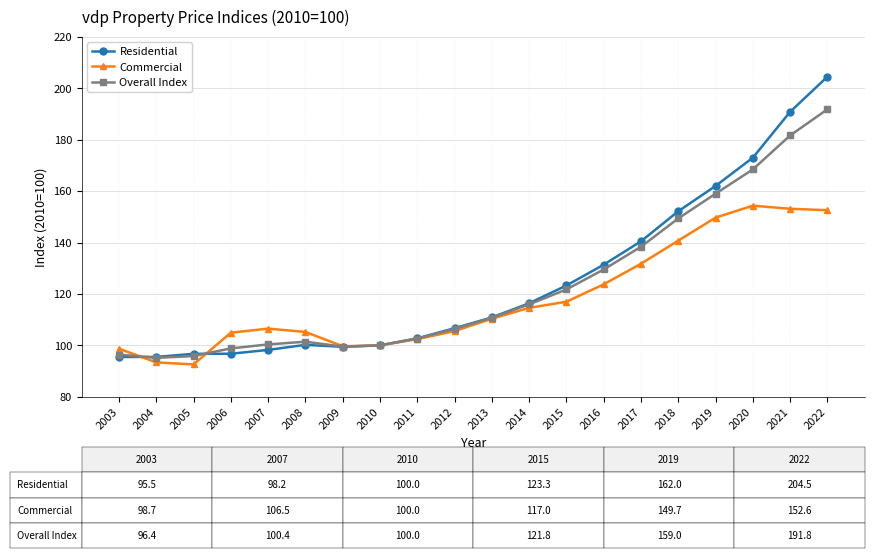

Where do Overall Index and Commercial first cross each other?

2003 and 2004